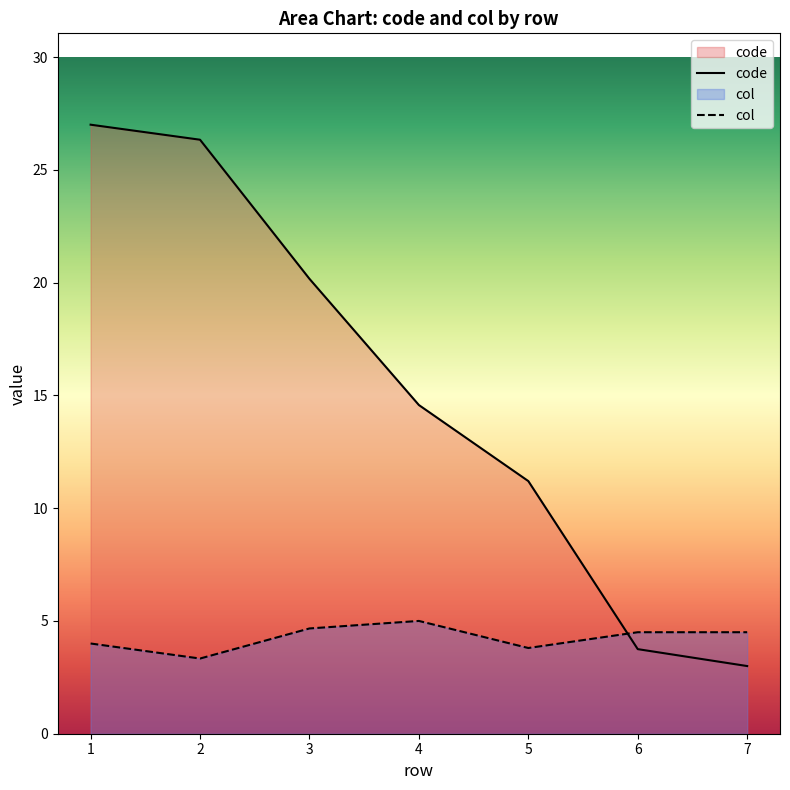

What is the greatest value displayed?

27.0